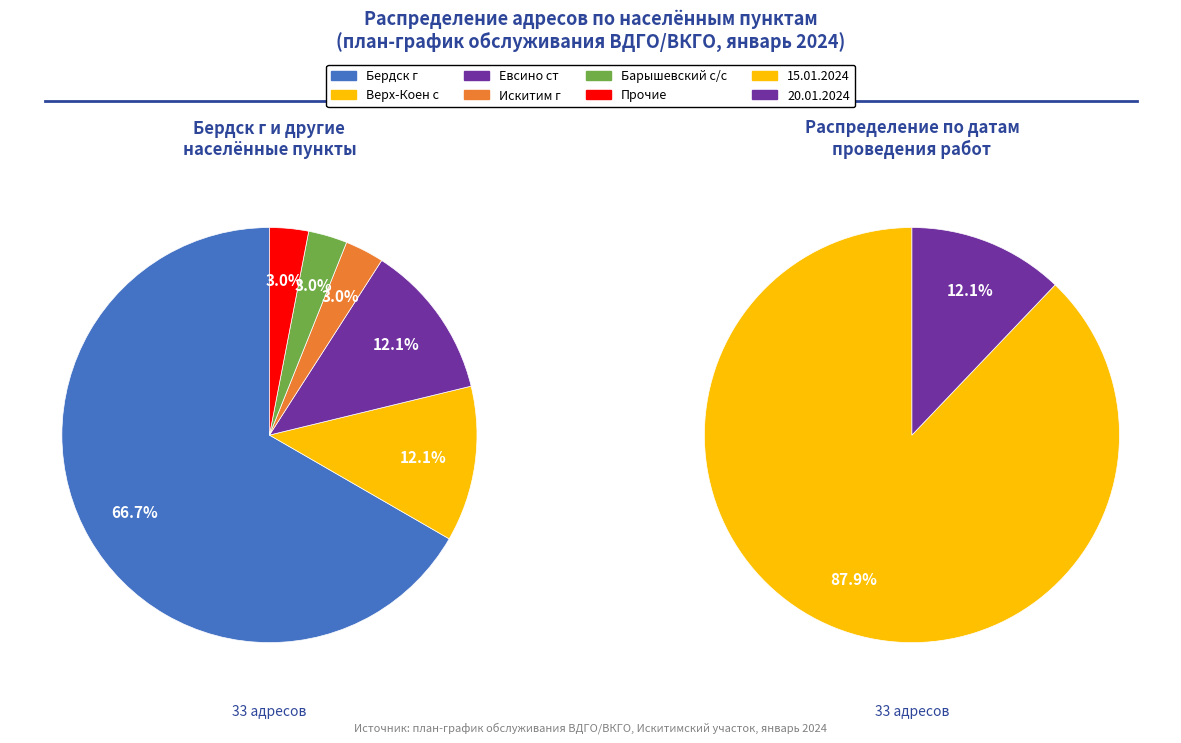

To the nearest percent, what is the difference between the largest and smallest slice percentages?

64%